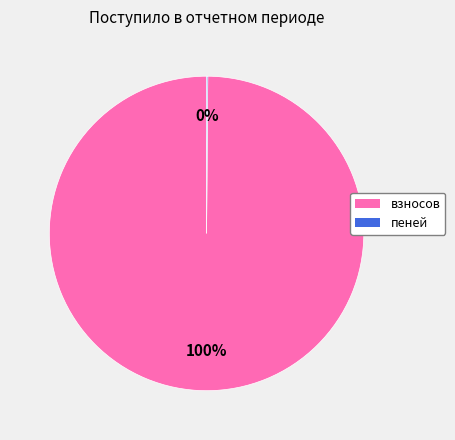

Is there any slice that represents more than half of the pie?

Yes